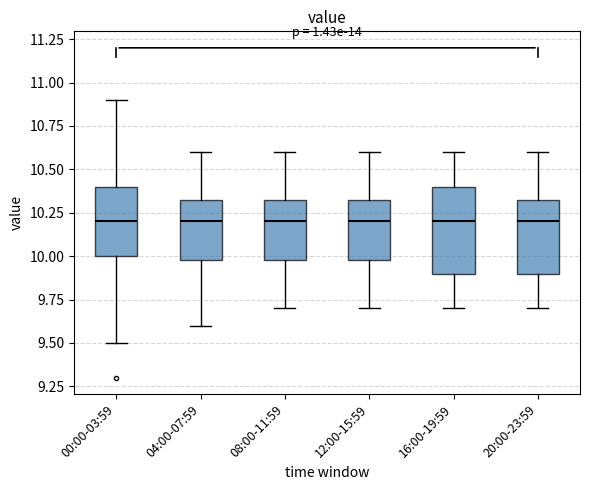

Which box is the tallest, from its lower edge to its upper edge?

16:00-19:59